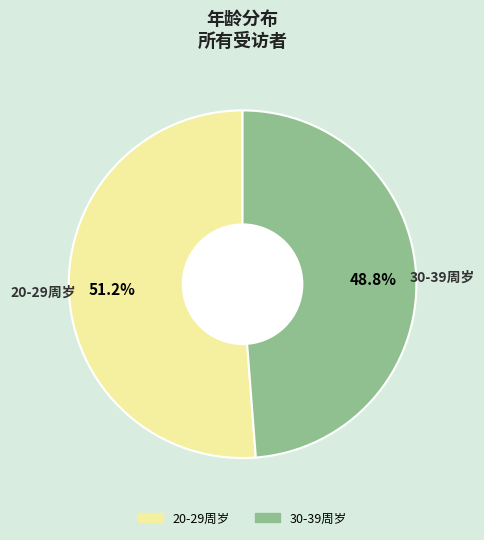

Is it true that 20-29周岁 is 51% of the pie?

True